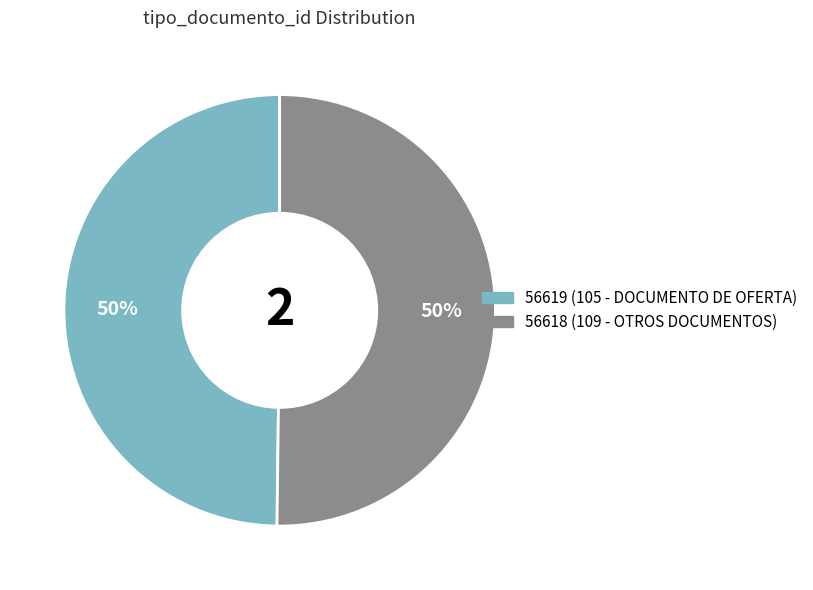

To the nearest percent, what percentage of the pie is 56619?

50%